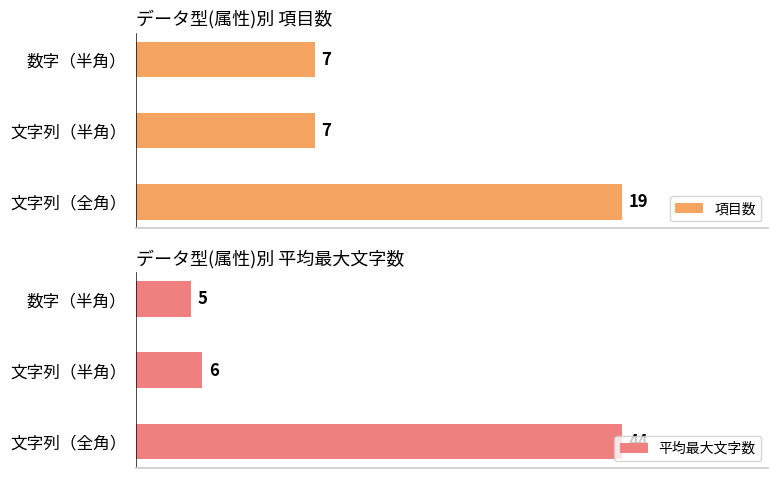

What is the approximate value of 平均最大文字数 at 1, to the nearest 10?

10